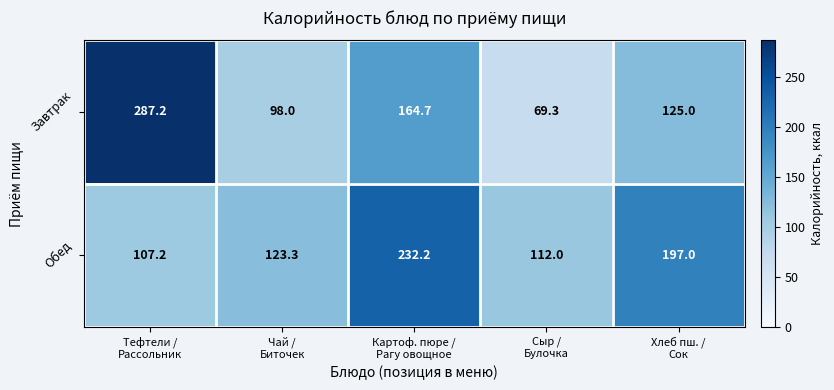

What is the total value across all series at Сыр /
Булочка?

181.3